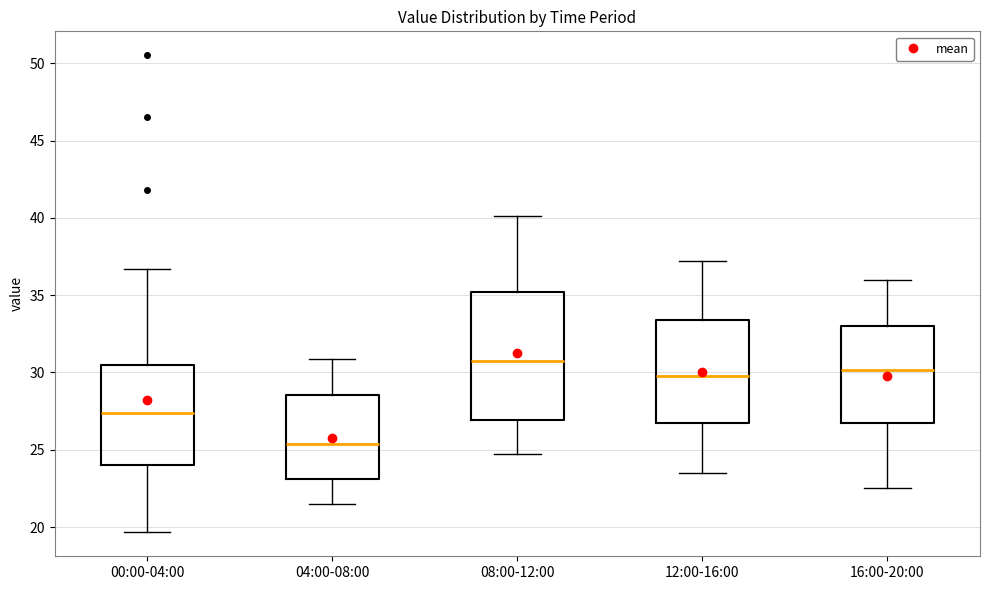

Reading left to right, transcribe this box plot: for each box, give where its median line is, the range the box spans, and where its two whiskers end, as read against the y-axis. The values are not printed on the chart, so give them approximately, as read against the axis.

00:00-04:00: median 27.5, box 24.0 to 30.5, whiskers 19.5 to 36.5
04:00-08:00: median 25.5, box 23.0 to 28.5, whiskers 21.5 to 31.0
08:00-12:00: median 31.0, box 27.0 to 35.0, whiskers 24.5 to 40.0
12:00-16:00: median 30.0, box 26.5 to 33.5, whiskers 23.5 to 37.0
16:00-20:00: median 30.0, box 26.5 to 33.0, whiskers 22.5 to 36.0